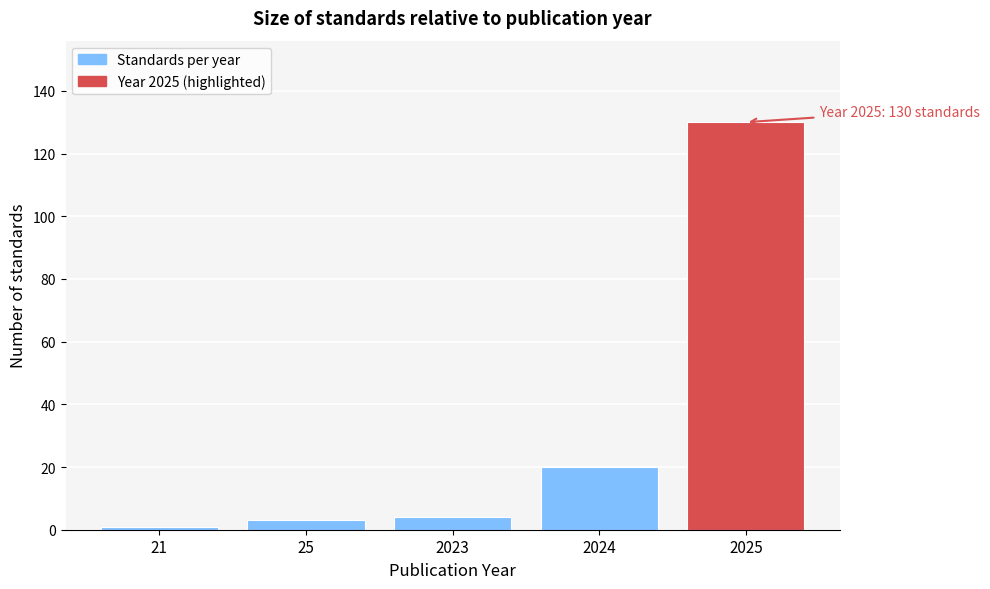

Reading left to right, list all the values displayed in this chart.

21=1	25=3	2023=4	2024=20	2025=130